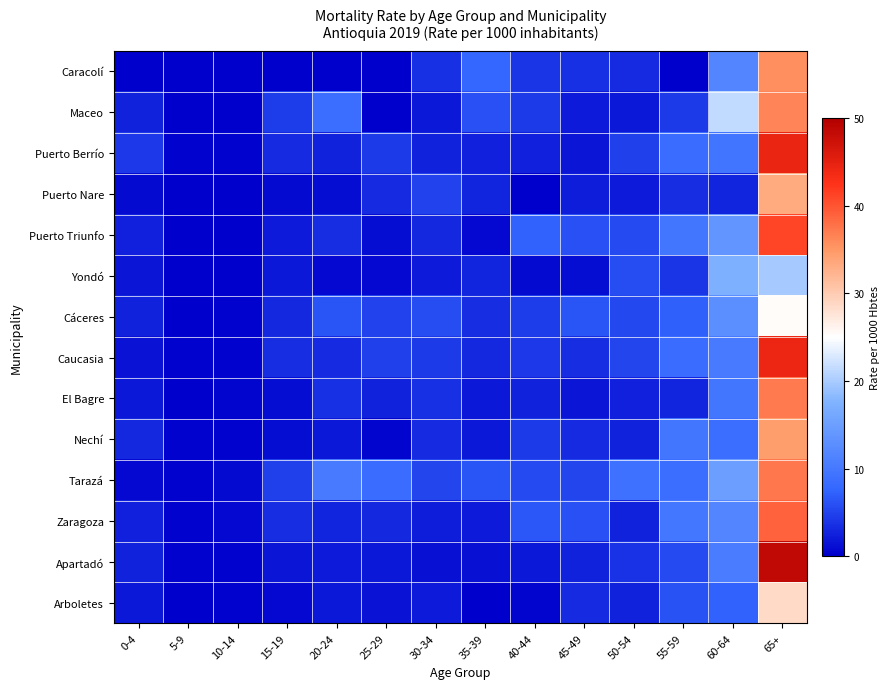

How many distinct data groups are displayed?

14